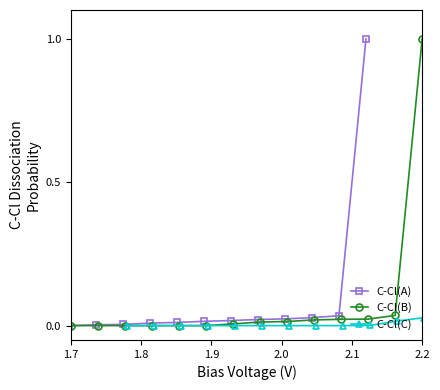

True or false: C-Cl(A) has a value of 0.4 at 1.8.

False